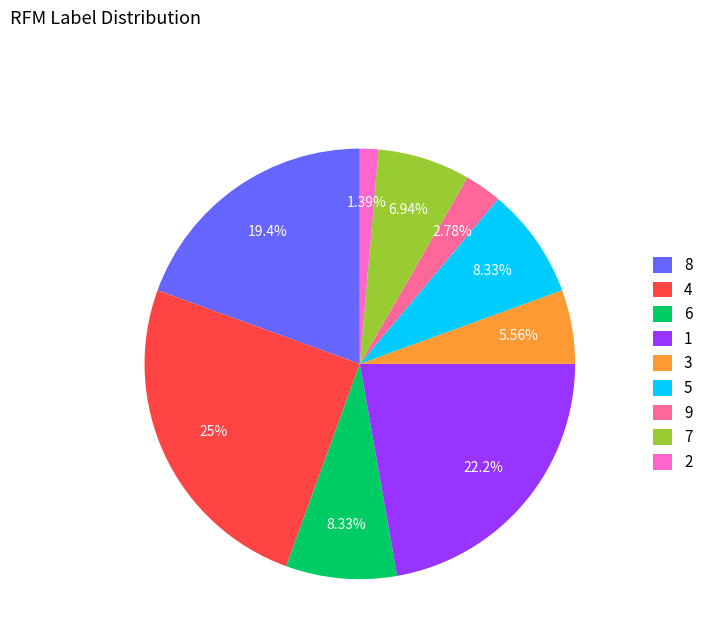

Is the sum of 3 and 1 greater than half?

No